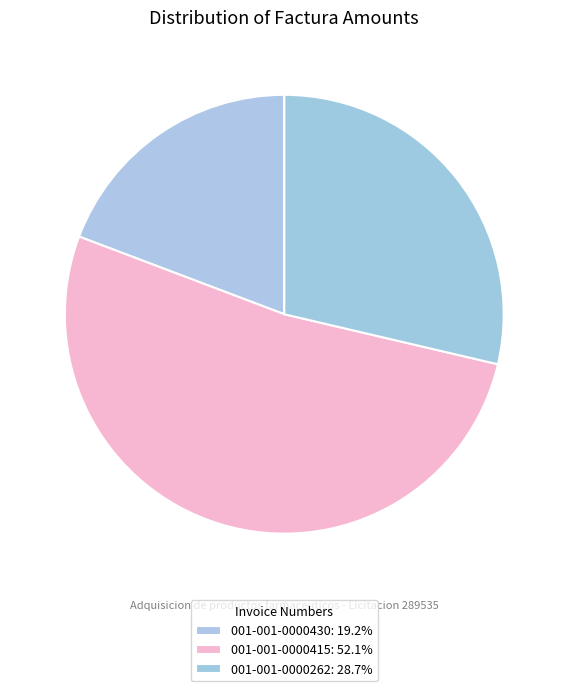

True or false: 001-001-0000415 accounts for 42% of the total.

False